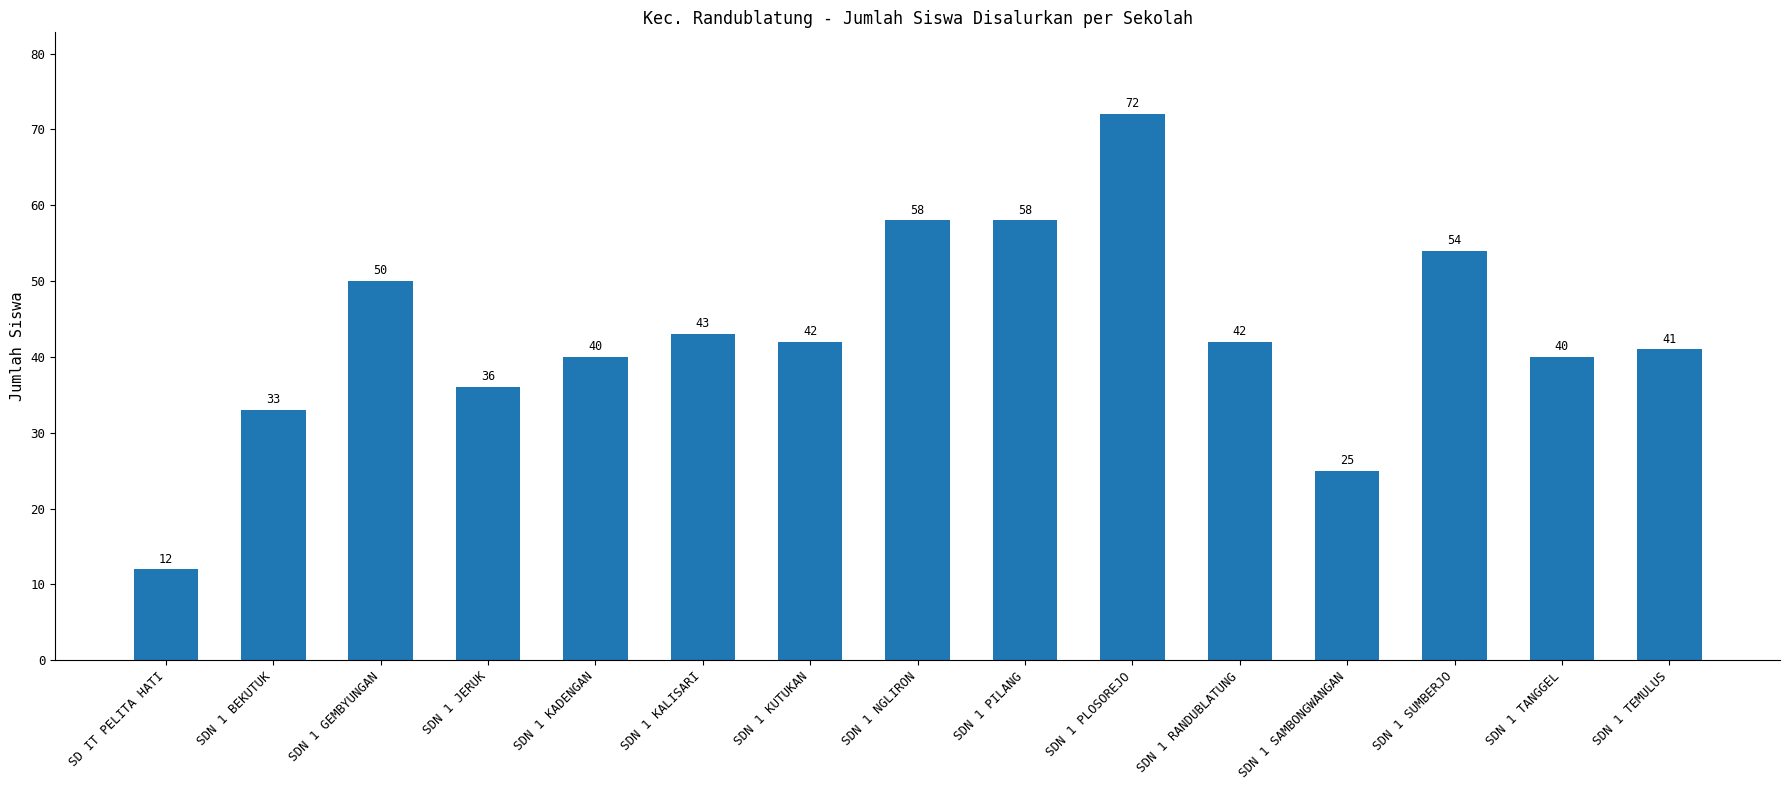

What is the maximum value shown in the chart?

72